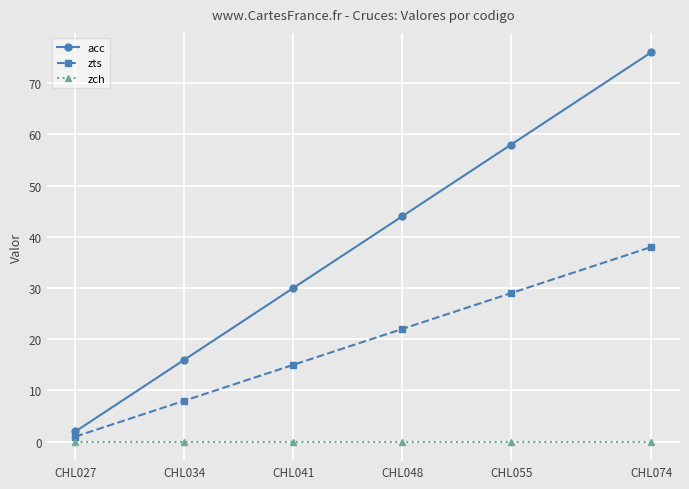

Which series changed the most between CHL034 and CHL055?

acc